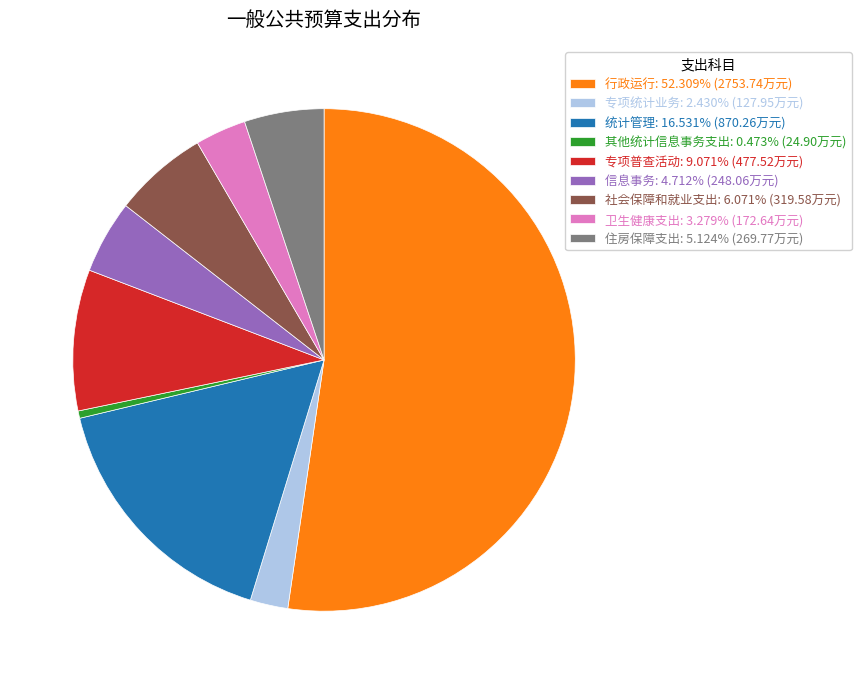

Which category has the biggest portion of the pie?

行政运行